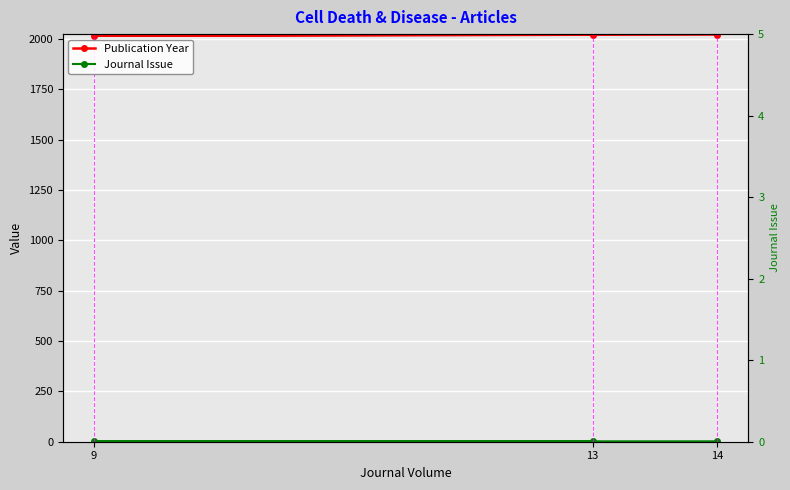

At which label is Publication Year closest to 2020?

13